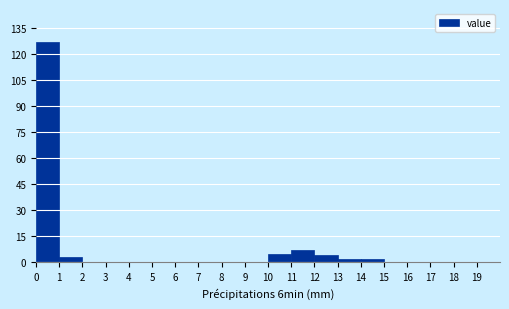

How tall is the bar that spans 10 to 11 on the x-axis? The values are not printed on the chart, so give them approximately, as read against the axis.

6